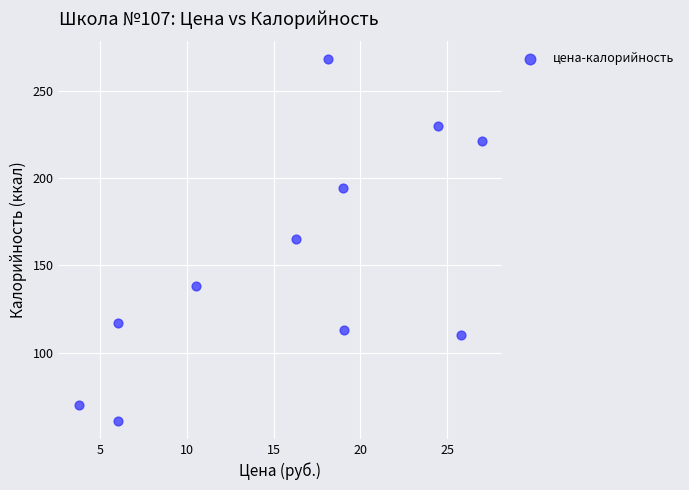

What is the average Y value?

153